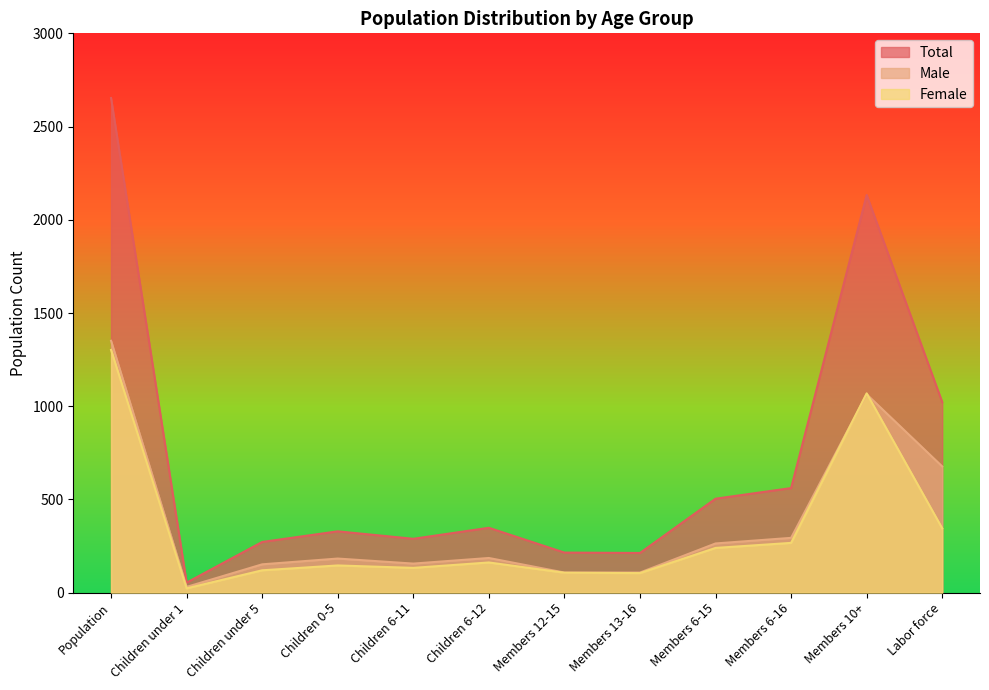

What is the difference between the maximum and second lowest values in the Male series?

1243